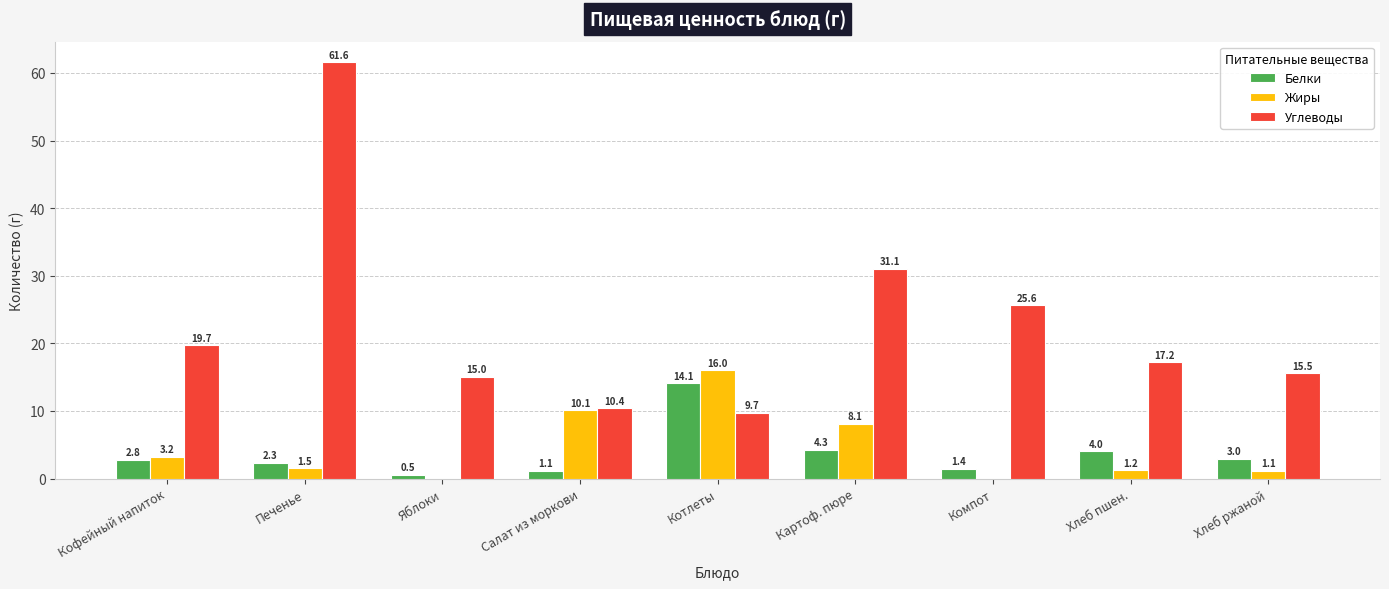

Reading left to right, transcribe all the data shown in this chart.

Белки: 2.8	2.3	0.5	1.1	14.1	4.3	1.4	4.0	3.0
Жиры: 3.2	1.5	0.0	10.1	16.0	8.1	0.0	1.2	1.1
Углеводы: 19.7	61.6	15.0	10.4	9.7	31.1	25.6	17.2	15.5